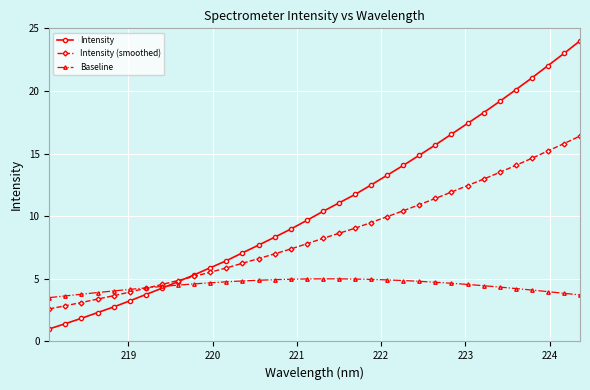

List the series in order of their peak value, highest first.

Intensity, Intensity (smoothed), Baseline